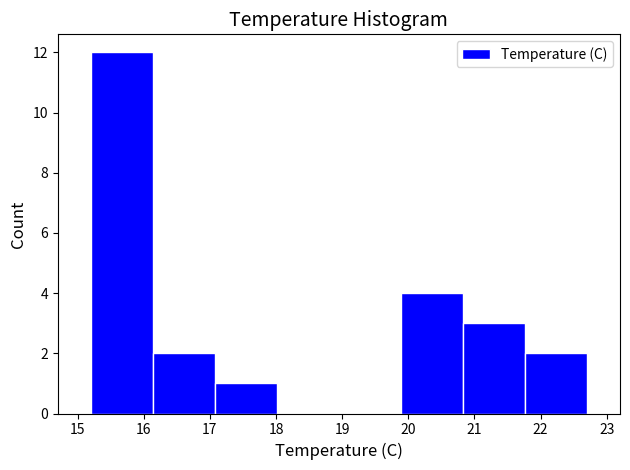

How tall is the bar that spans 17.1 to 18.0 on the x-axis? Neither the bar edges nor the heights are printed on the chart, so give them approximately, as read against the axes.

1